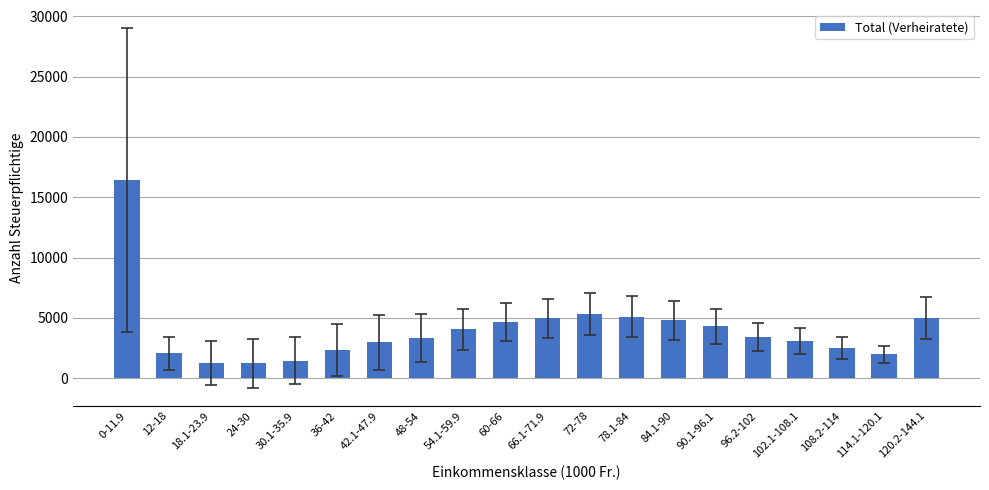

What is the label of the 9th bar from the right?

72-78